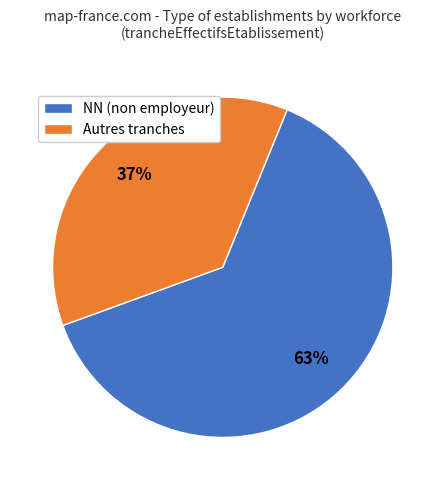

To the nearest percent, what is the average slice percentage?

50%